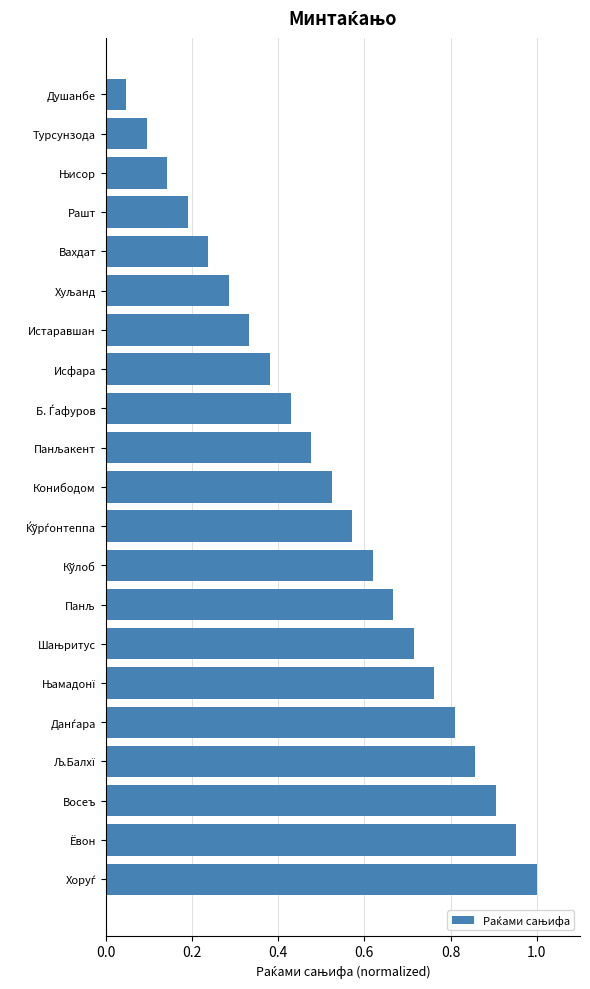

True or false: the data shows 1.0 at Ёвон.

True